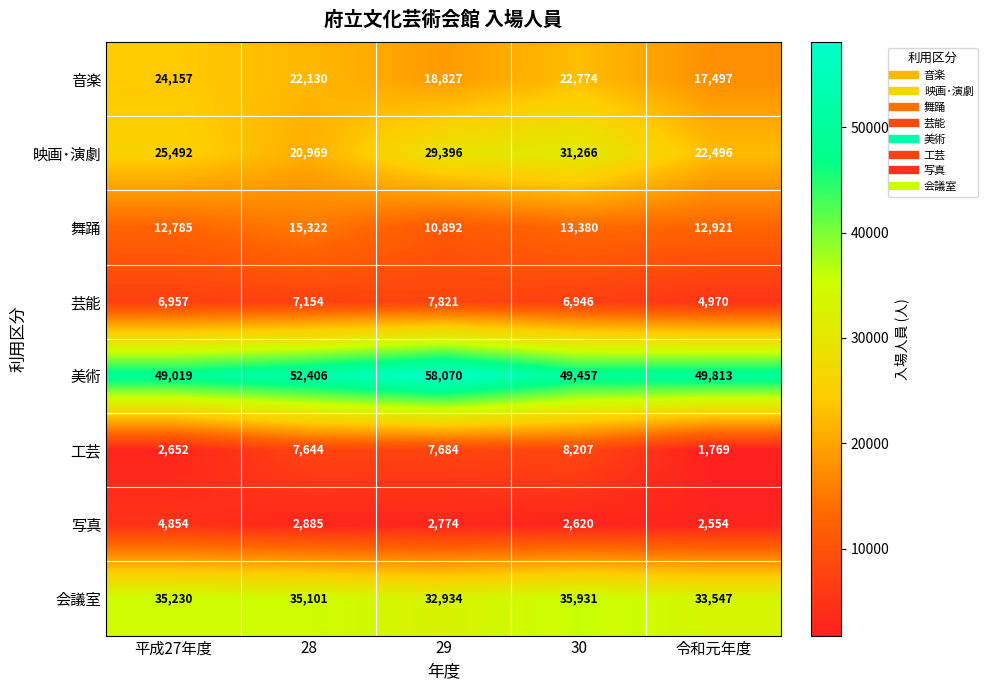

How many distinct data groups are displayed?

8